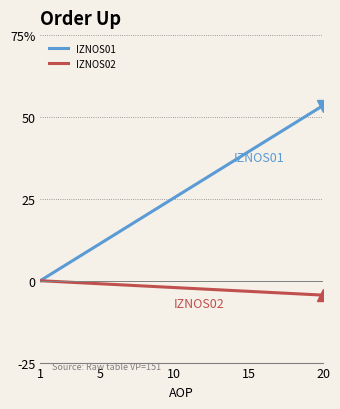

Is this an area chart (filled region under the line)?

No